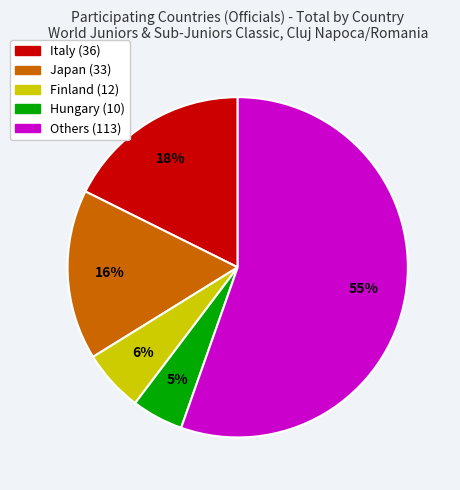

Is the sum of Japan (33) and Others (113) greater than half?

Yes